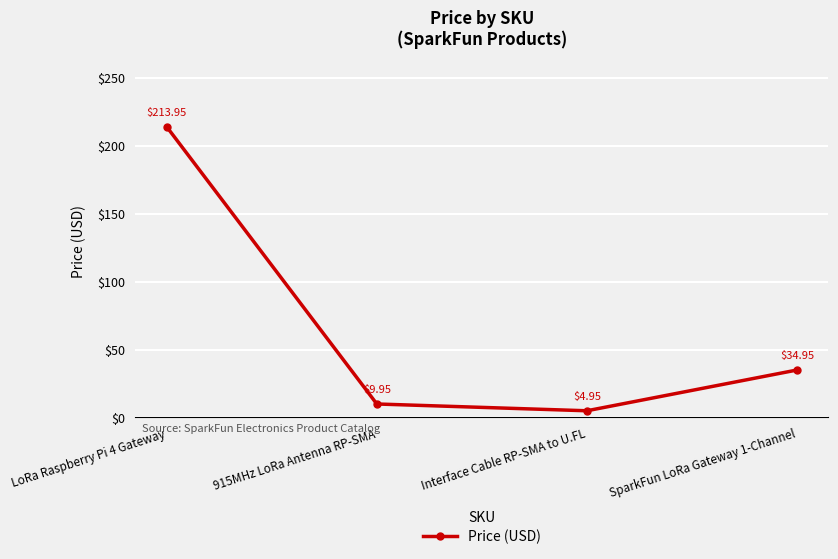

What is the label of the 4th point from the left?

SparkFun LoRa Gateway 1-Channel